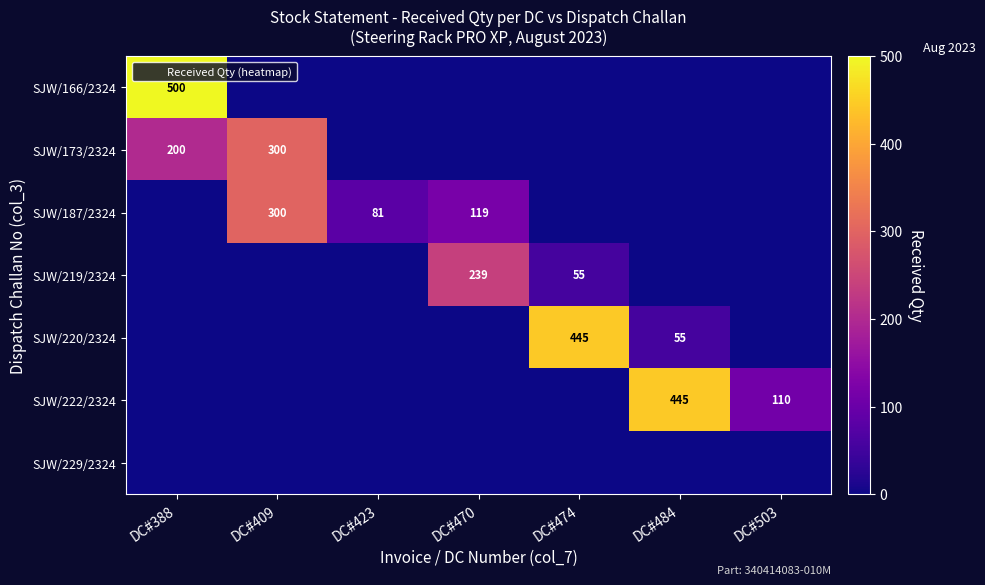

Is it true that SJW/229/2324 equals 0 at DC#503?

True